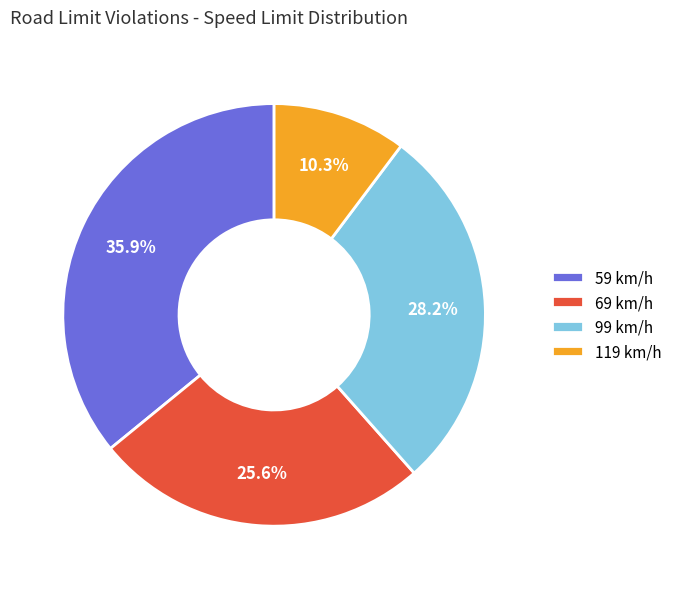

What is the ratio of the value at 69 km/h to the value at 119 km/h?

2.5